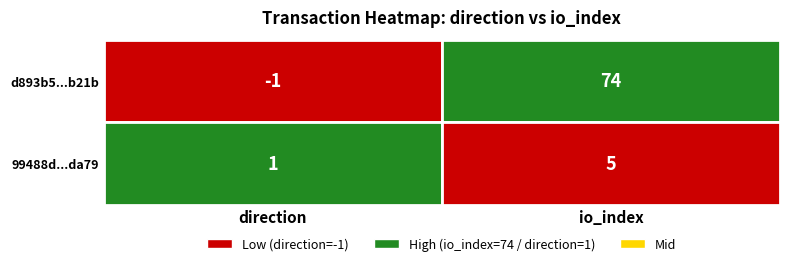

Between io_index and direction, which is larger?

io_index